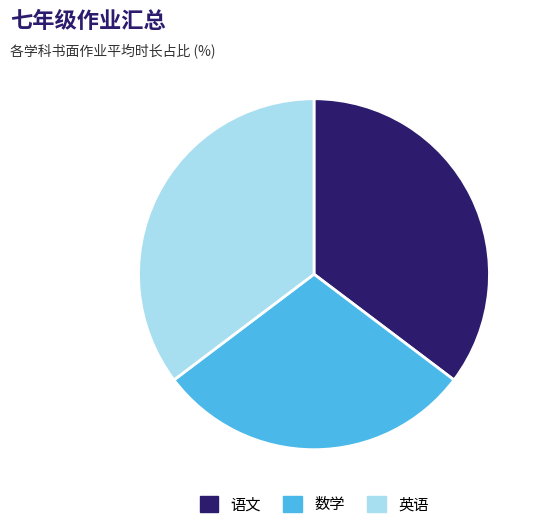

What is the smallest slice in the pie chart?

数学